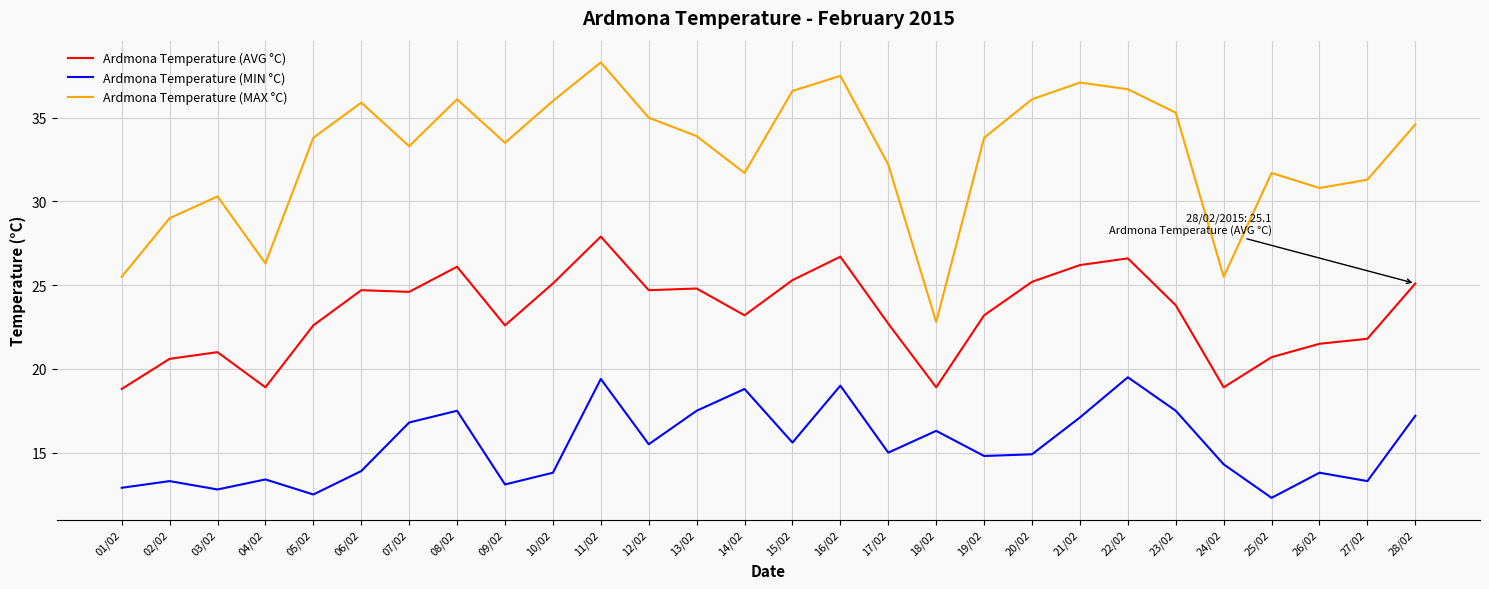

At which label does Ardmona Temperature (AVG °C) reach its peak?

11/02